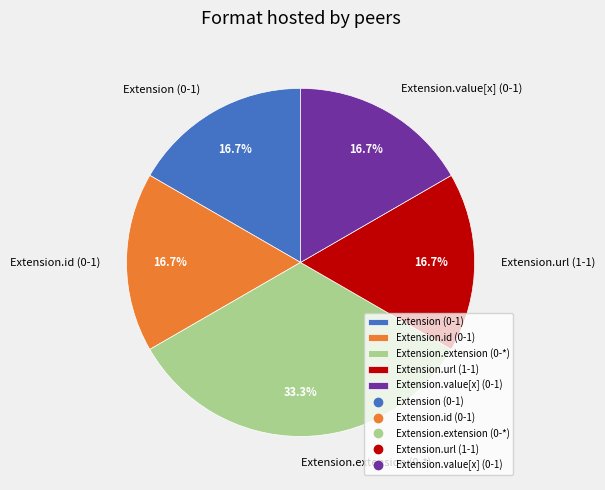

What is the ratio of the value at Extension (0-1) to the value at Extension.extension (0-*)?

0.5